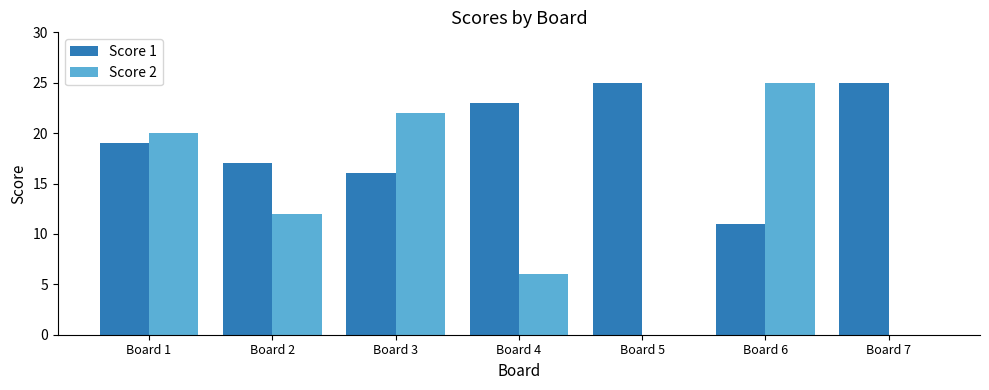

The Score 1 series shows 44 at Board 5. True or false?

False